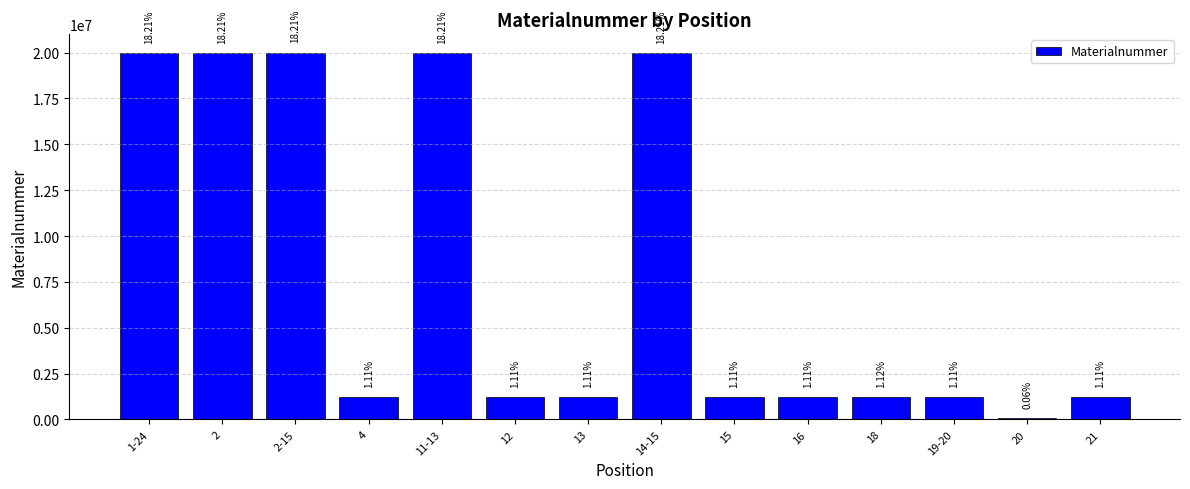

Approximately how many times larger is the value at 11-13 compared to 18?

16.3